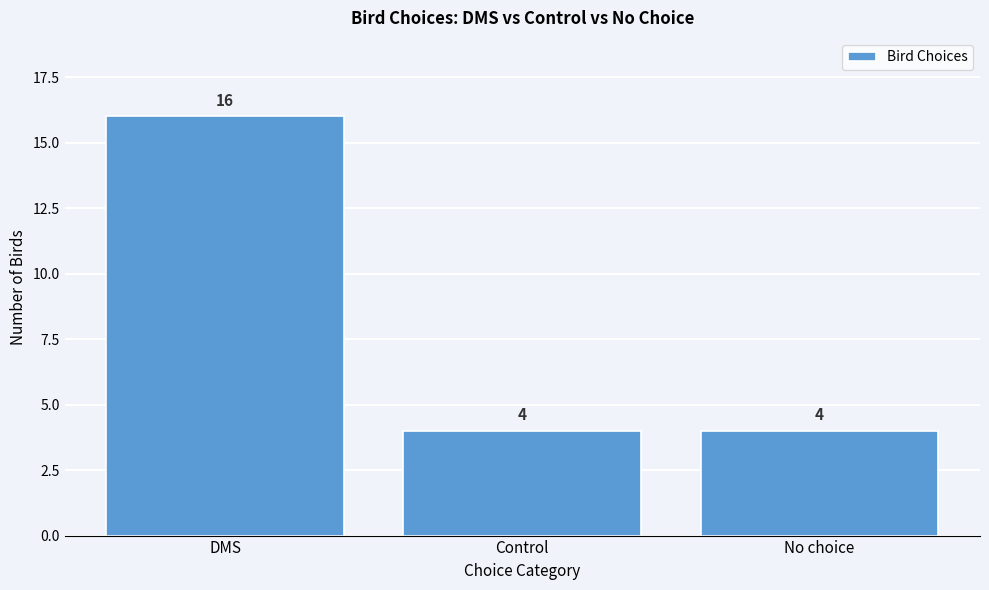

Reading left to right, list all the values displayed in this chart.

16	4	4